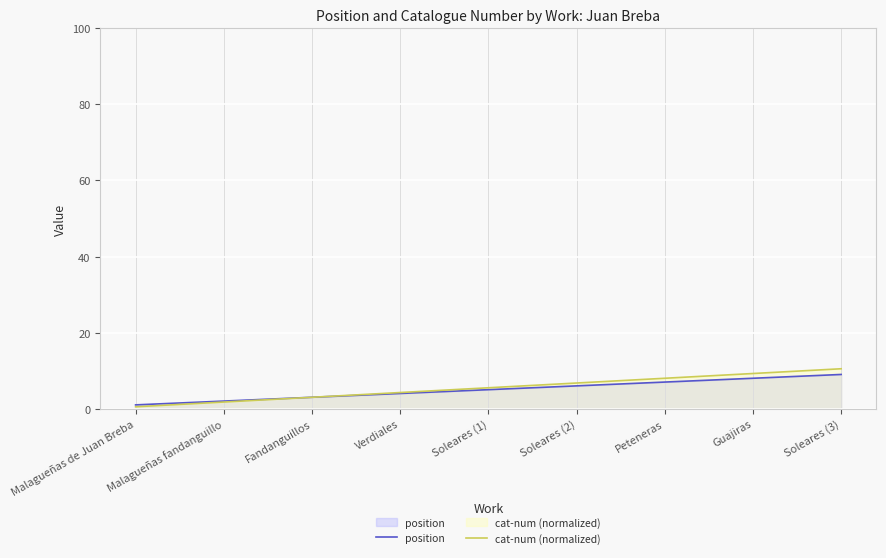

At which label does position first exceed 5?

Soleares (2)